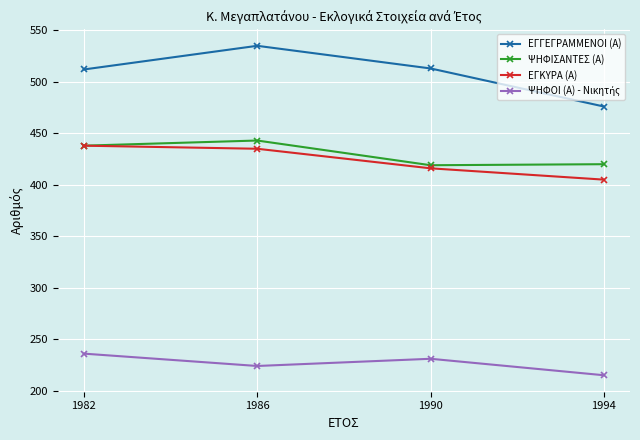

True or false: ΨΗΦΙΣΑΝΤΕΣ (Α) has a value of 216 at 1986.

False